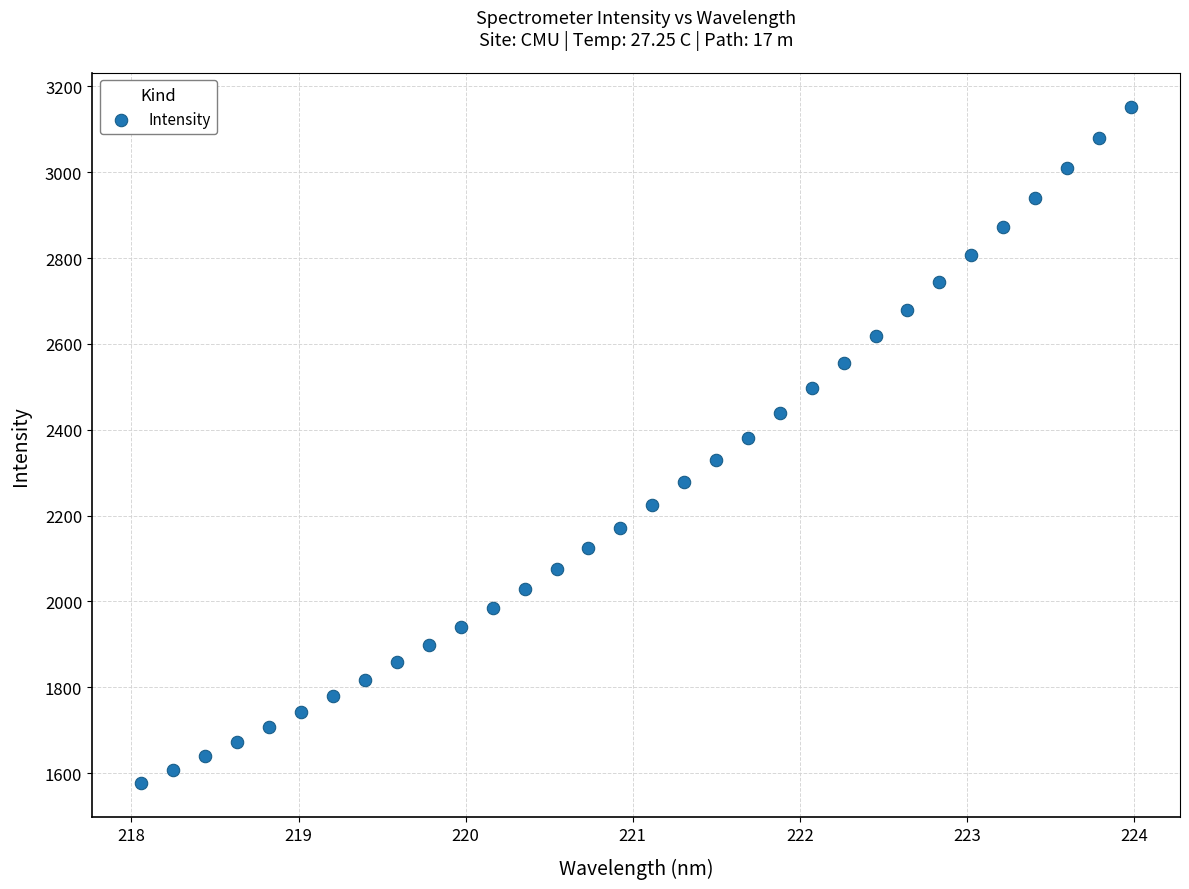

What is the range of X values (max minus min)?

5.9